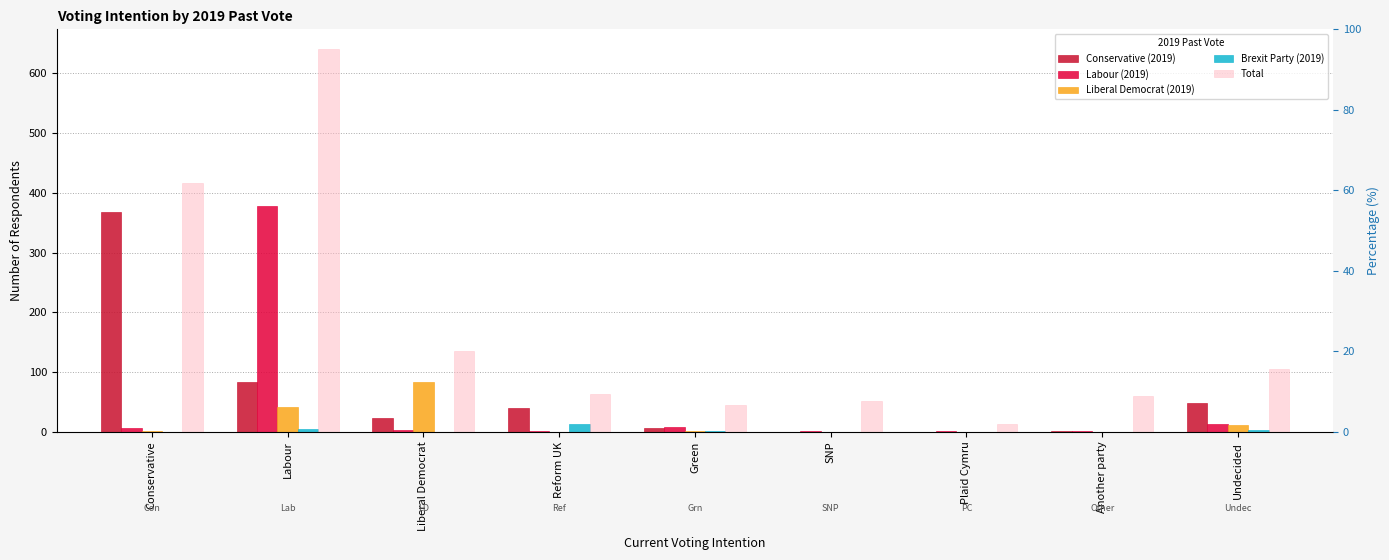

Reading left to right, extract all data points from this chart.

Conservative (2019): 367	83	24	40	7	0	0	1	49
Labour (2019): 7	378	3	1	9	2	1	1	13
Liberal Democrat (2019): 2	42	83	0	2	0	0	0	11
Brexit Party (2019): 0	5	0	13	2	0	0	0	4
Total: 417	641	135	63	45	52	13	60	105